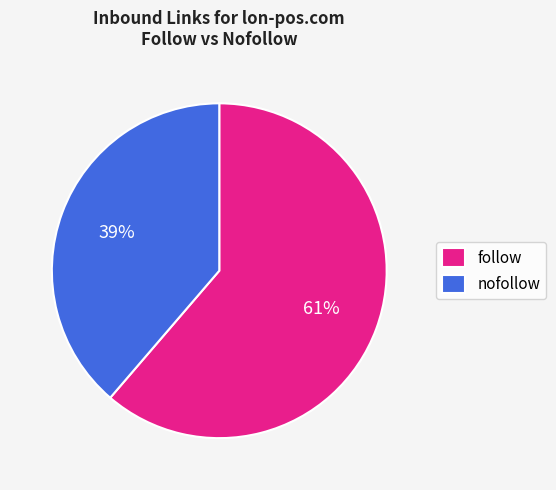

Count the number of slices in the pie.

2